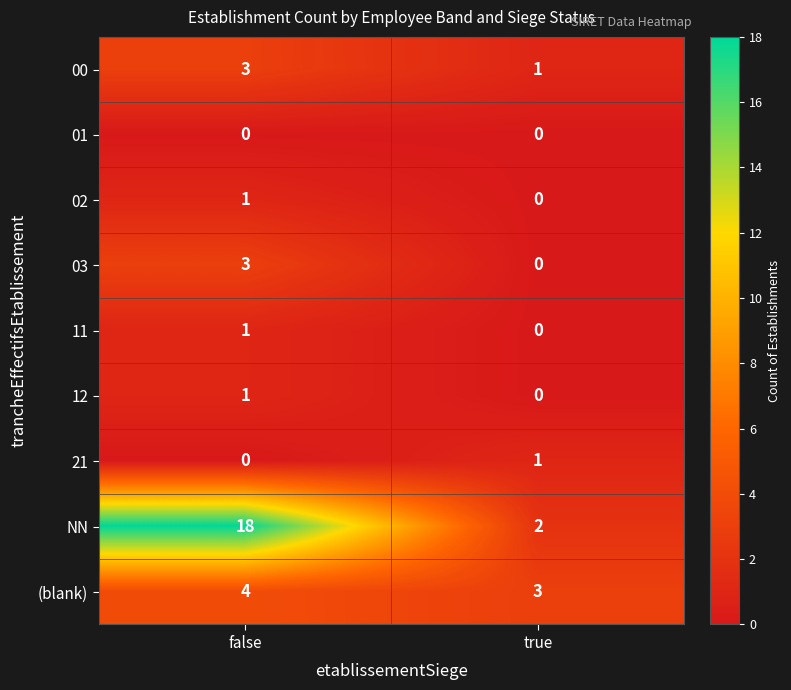

What is the spread (max minus min) of values at false?

18